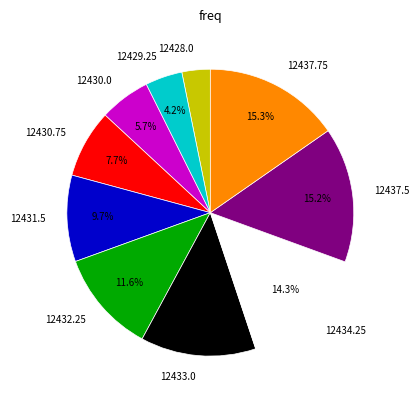

To the nearest percent, what is the combined percentage of 12437.75 and 12431.5?

25%